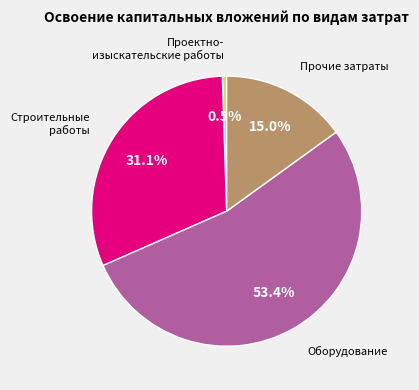

Is there any slice that represents more than half of the pie?

Yes